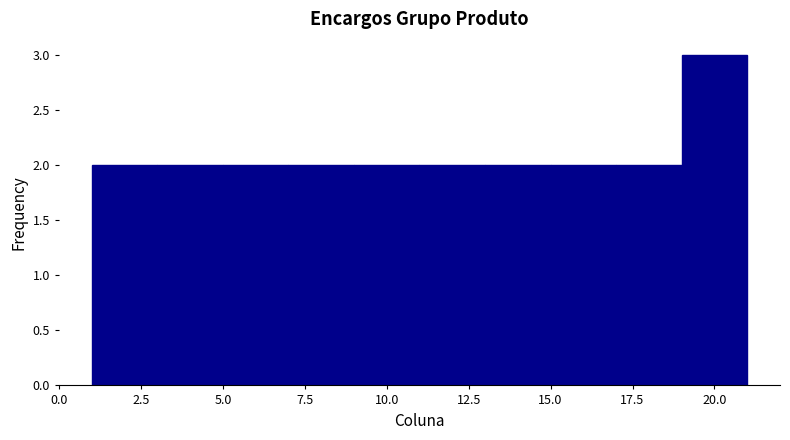

Reading left to right, transcribe this chart: for each bar, give the range it covers on the x-axis and its height. The values are not printed on the chart, so give them approximately, as read against the axis.

1 to 3: 2
3 to 5: 2
5 to 7: 2
7 to 9: 2
9 to 11: 2
11 to 13: 2
13 to 15: 2
15 to 17: 2
17 to 19: 2
19 to 21: 3